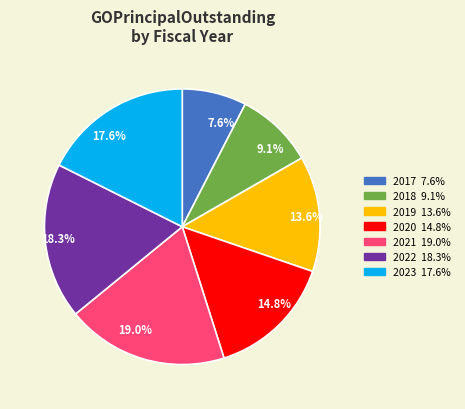

How many segments does this pie chart have?

7